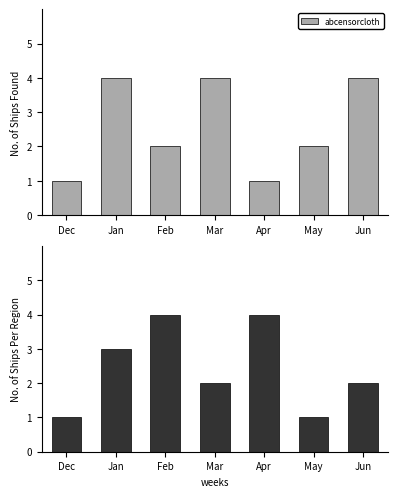

Count the values in the range 1 to 4.

7